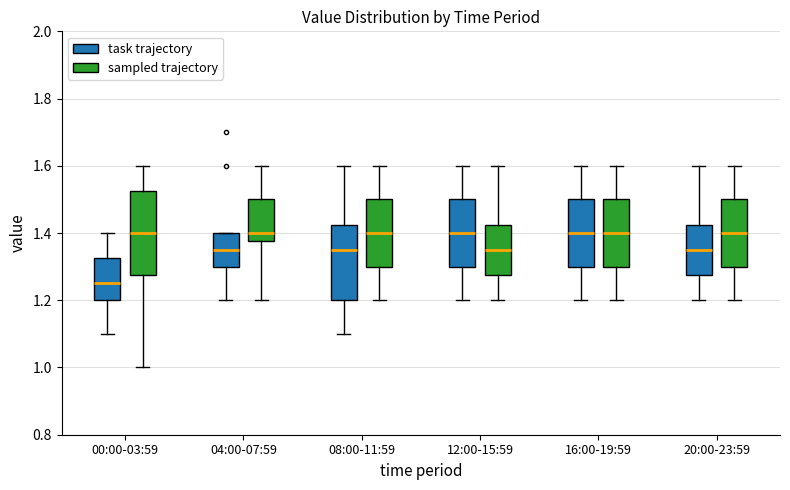

Reading left to right, transcribe this box plot: for each box, give where its median line is, the range the box spans, and where its two whiskers end, as read against the y-axis. The values are not printed on the chart, so give them approximately, as read against the axis.

00:00-03:59 (task trajectory): median 1.26, box 1.20 to 1.32, whiskers 1.10 to 1.40
00:00-03:59 (sampled trajectory): median 1.40, box 1.28 to 1.52, whiskers 1.00 to 1.60
04:00-07:59 (task trajectory): median 1.36, box 1.30 to 1.40, whiskers 1.20 to 1.40
04:00-07:59 (sampled trajectory): median 1.40, box 1.38 to 1.50, whiskers 1.20 to 1.60
08:00-11:59 (task trajectory): median 1.36, box 1.20 to 1.42, whiskers 1.10 to 1.60
08:00-11:59 (sampled trajectory): median 1.40, box 1.30 to 1.50, whiskers 1.20 to 1.60
12:00-15:59 (task trajectory): median 1.40, box 1.30 to 1.50, whiskers 1.20 to 1.60
12:00-15:59 (sampled trajectory): median 1.36, box 1.28 to 1.42, whiskers 1.20 to 1.60
16:00-19:59 (task trajectory): median 1.40, box 1.30 to 1.50, whiskers 1.20 to 1.60
16:00-19:59 (sampled trajectory): median 1.40, box 1.30 to 1.50, whiskers 1.20 to 1.60
20:00-23:59 (task trajectory): median 1.36, box 1.28 to 1.42, whiskers 1.20 to 1.60
20:00-23:59 (sampled trajectory): median 1.40, box 1.30 to 1.50, whiskers 1.20 to 1.60